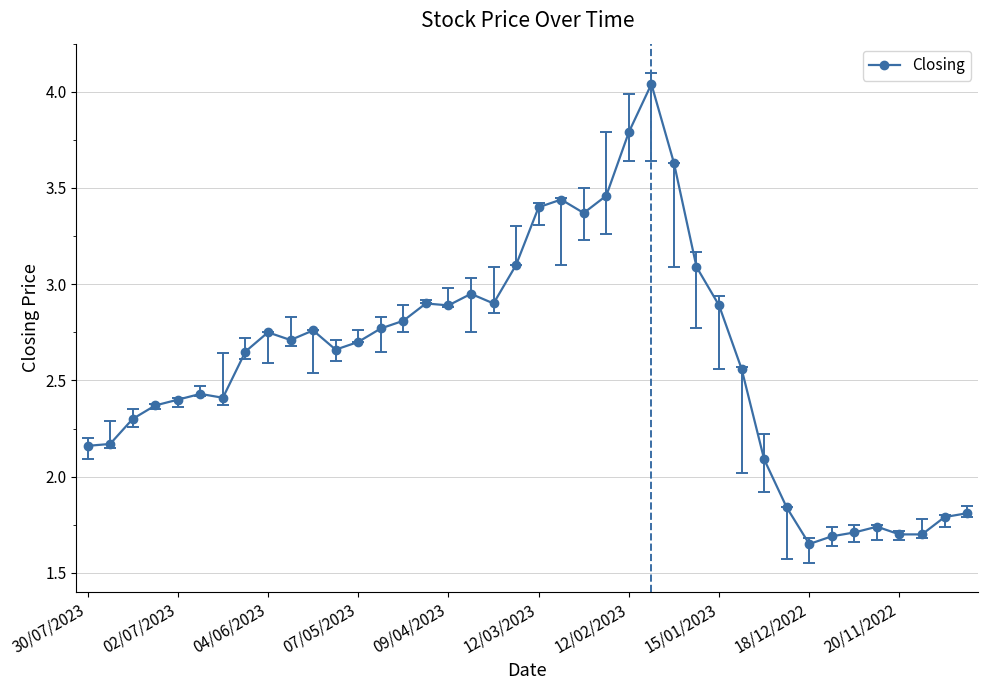

True or false: there are more than 2 points higher than both neighbors.

True